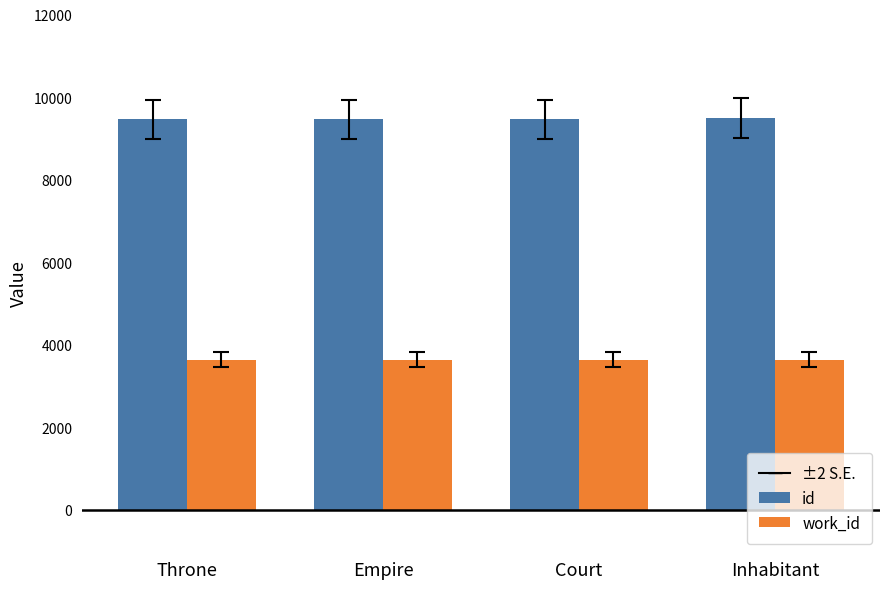

Is it true that work_id equals 1333 at Empire?

False